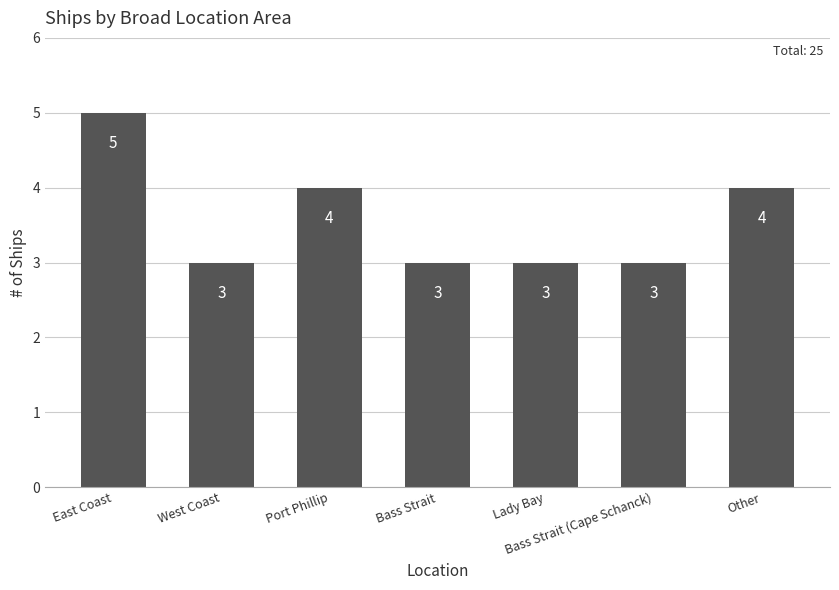

What is the change in value from Port Phillip to Bass Strait?

-1